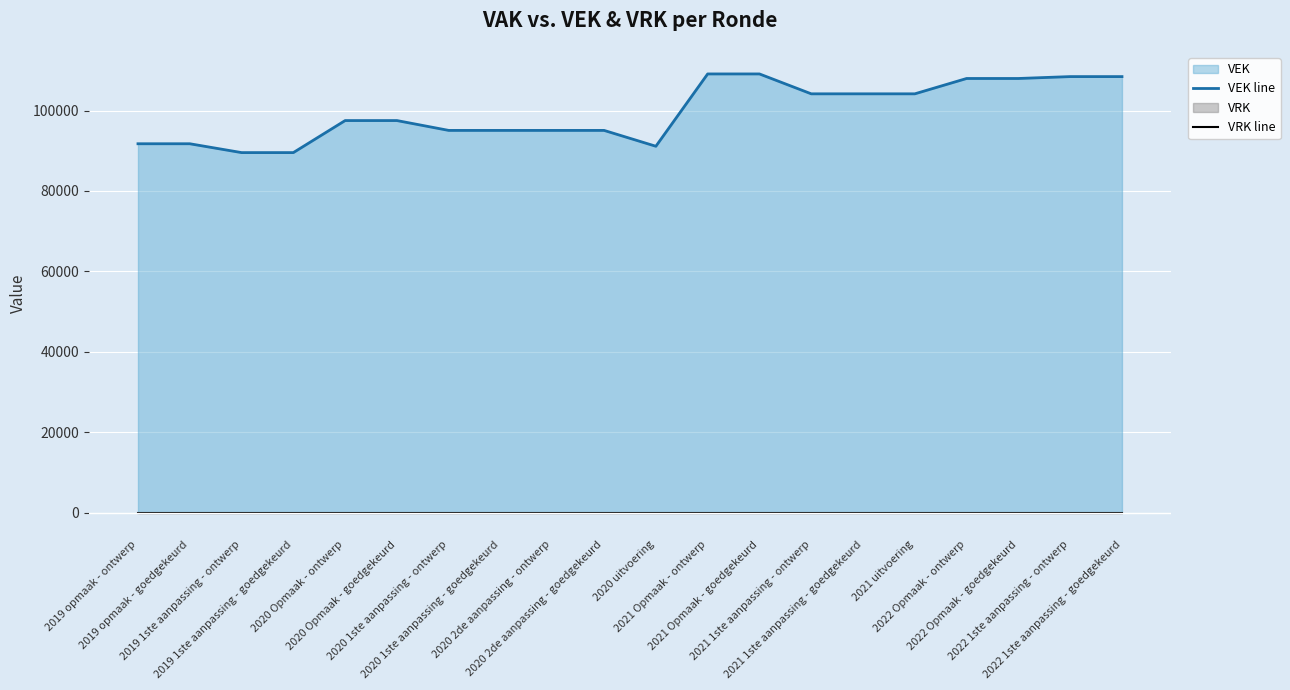

What is the average value of the VEK line series?

99629